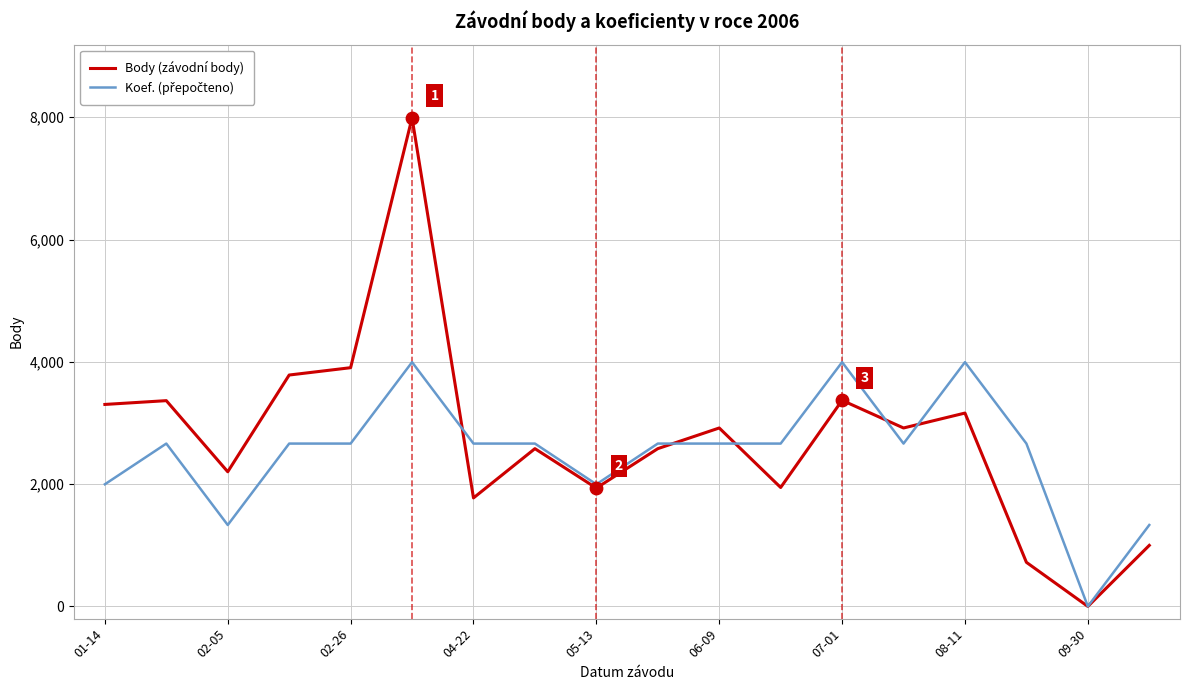

Which series has the widest spread of values?

Body (závodní body)